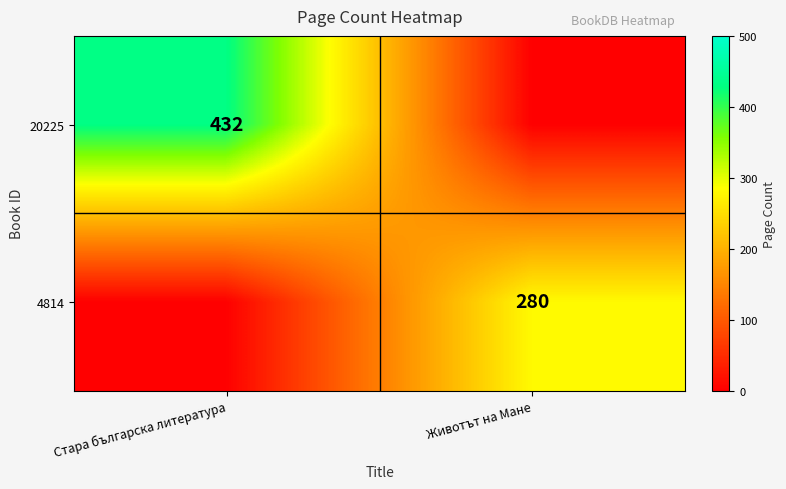

Is the value of 4814 at Животът на Мане greater than the value of 20225 at Стара българска литература?

No